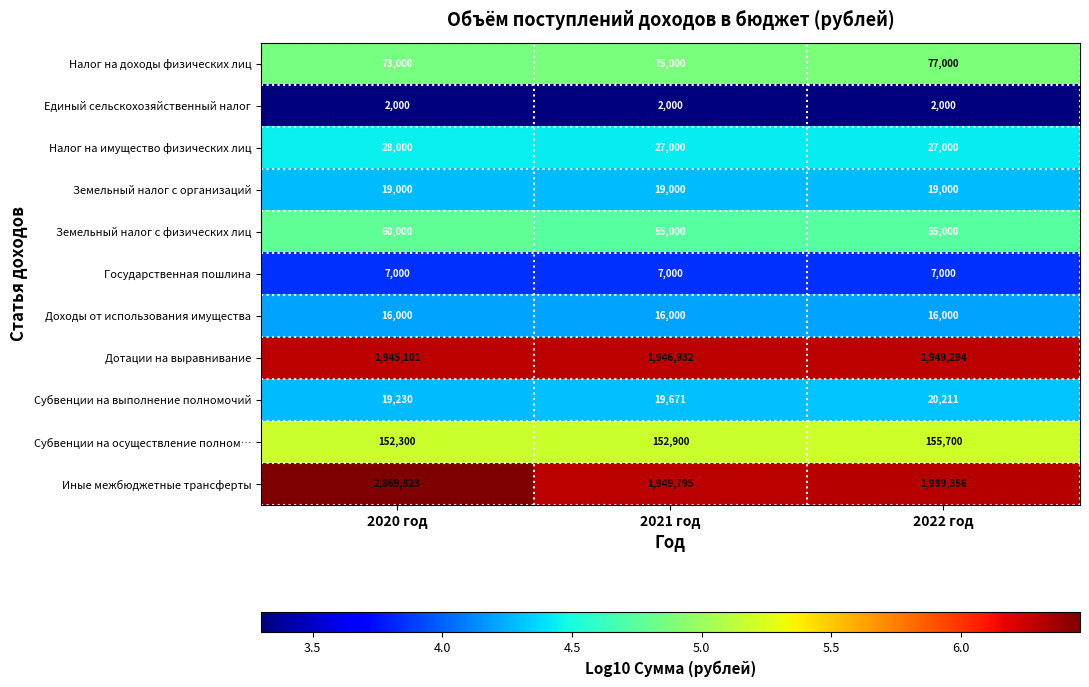

At 2020 год, list the series in order from smallest to largest.

Единый сельскохозяйственный налог, Государственная пошлина, Доходы от использования имущества, Земельный налог с организаций, Субвенции на выполнение полномочий, Налог на имущество физических лиц, Земельный налог с физических лиц, Налог на доходы физических лиц, Субвенции на осуществление полном…, Дотации на выравнивание, Иные межбюджетные трансферты